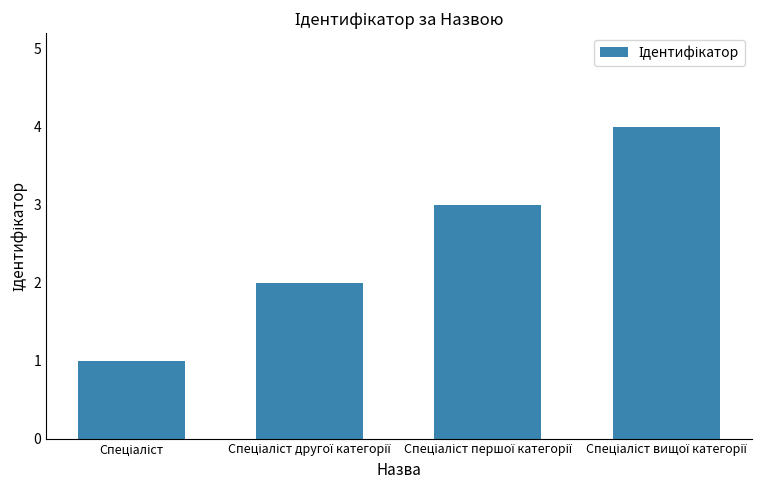

How many series are shown in this chart?

1